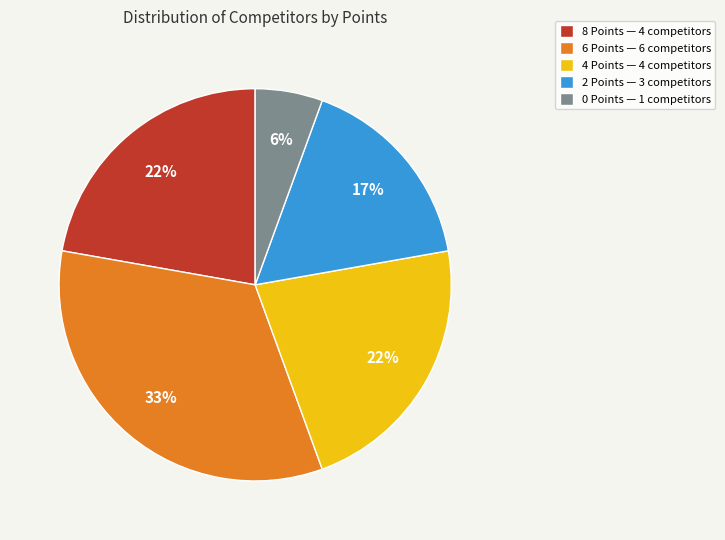

Does 4 Points represent more than half of the total?

No